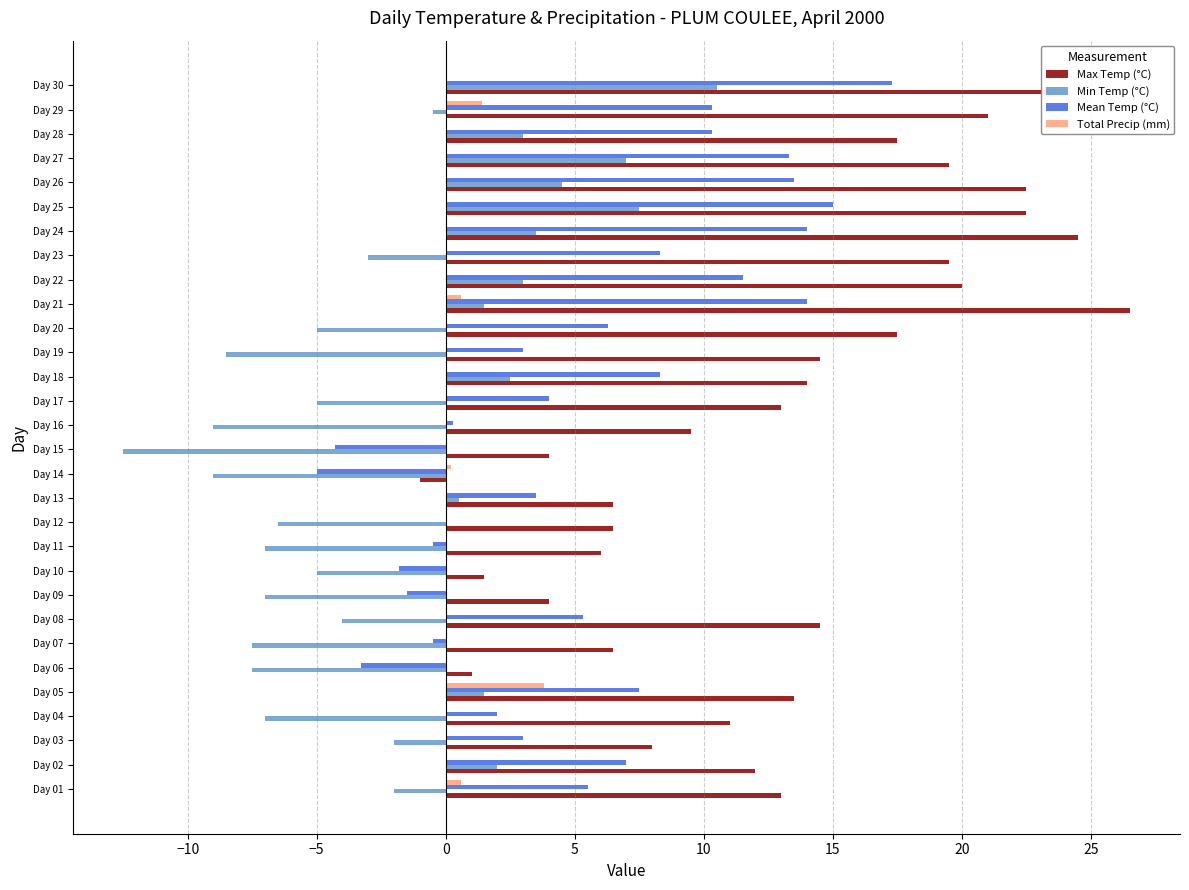

Between Day 22 and Day 27, which series saw the biggest shift?

Min Temp (°C)